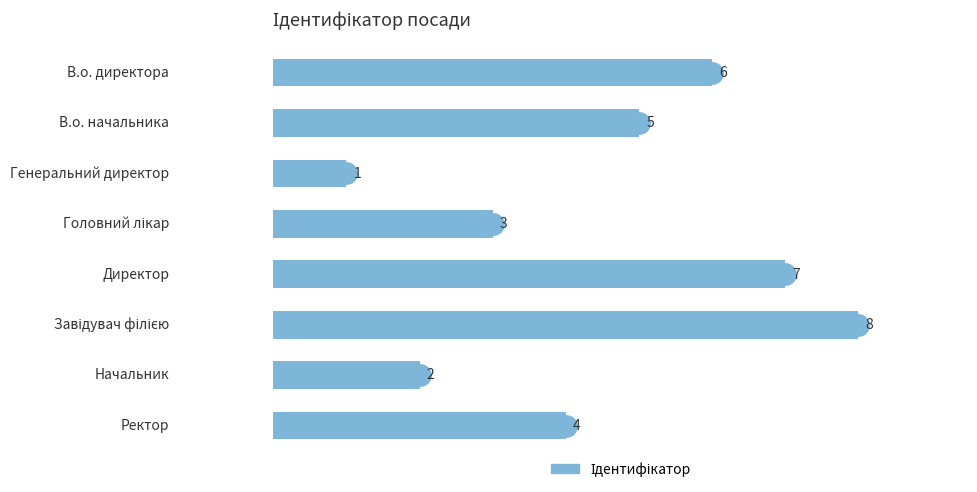

How many bars are there in total?

8